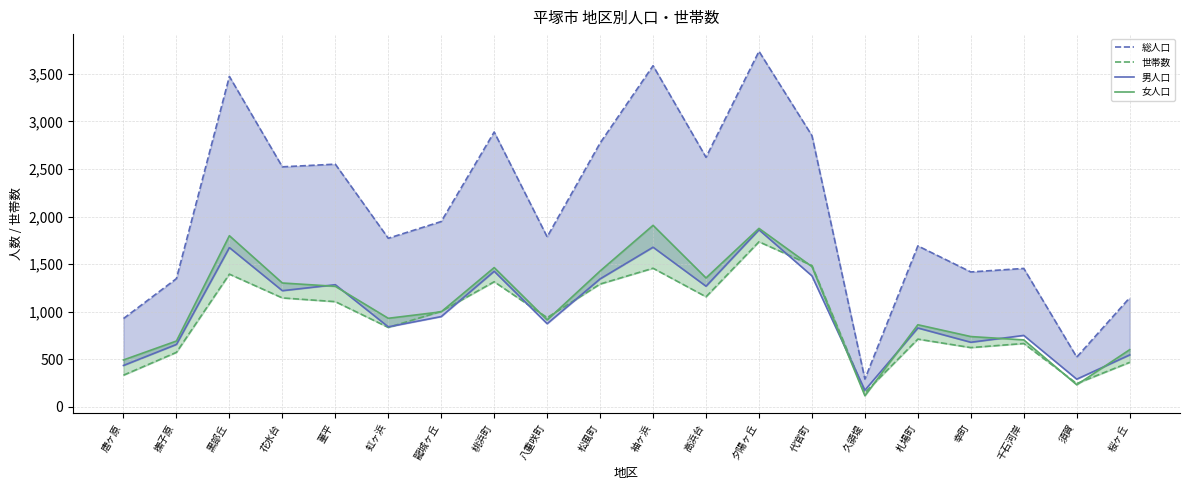

What is the label of the 3rd point from the left?

黒部丘